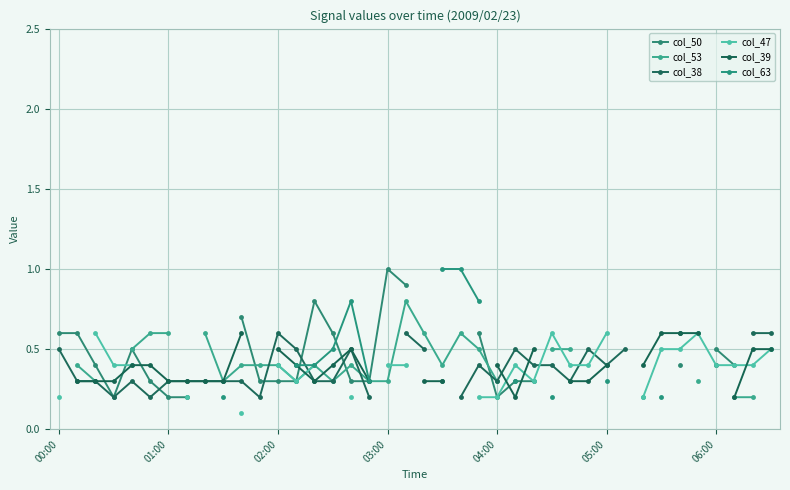

The col_38 series shows 0.1 at 01:00. True or false?

False